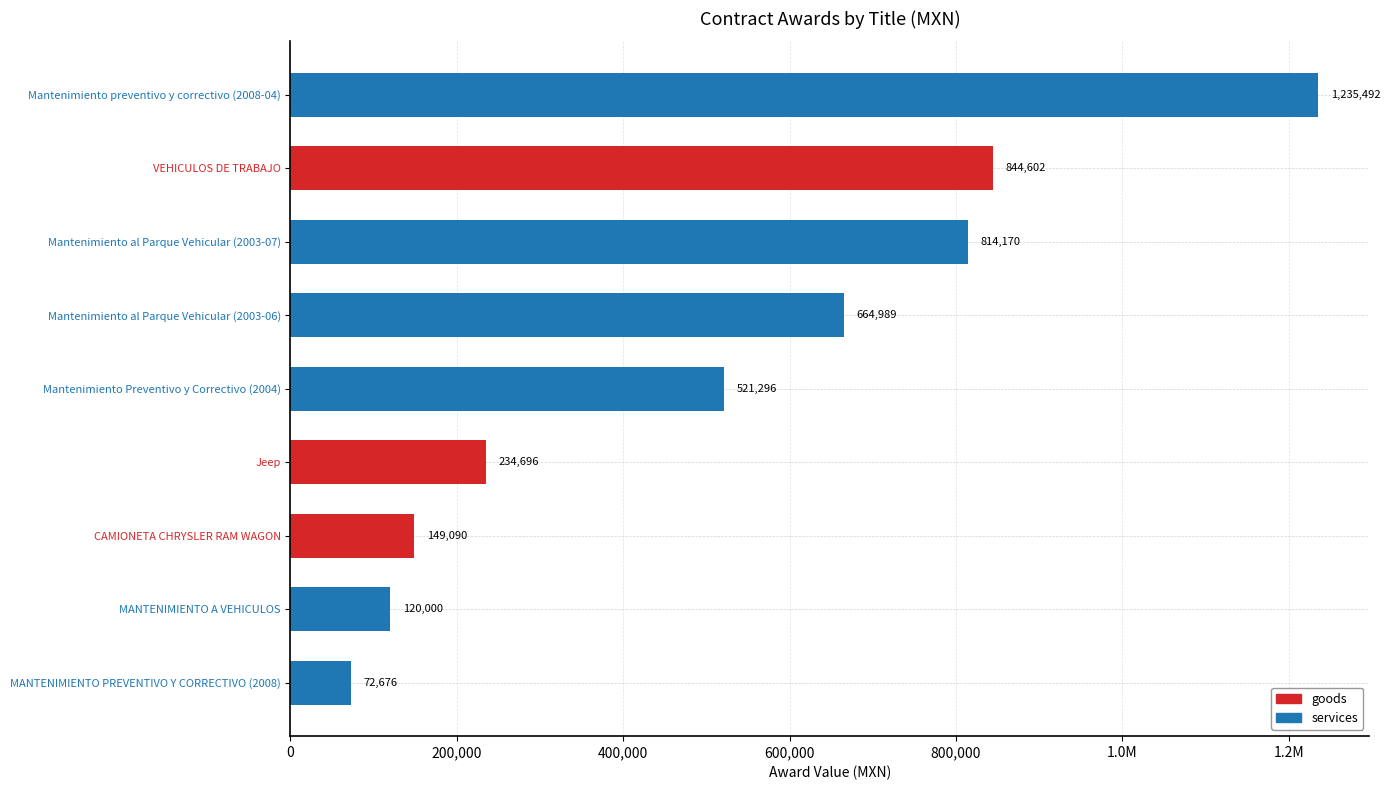

Are the bars horizontal?

Yes